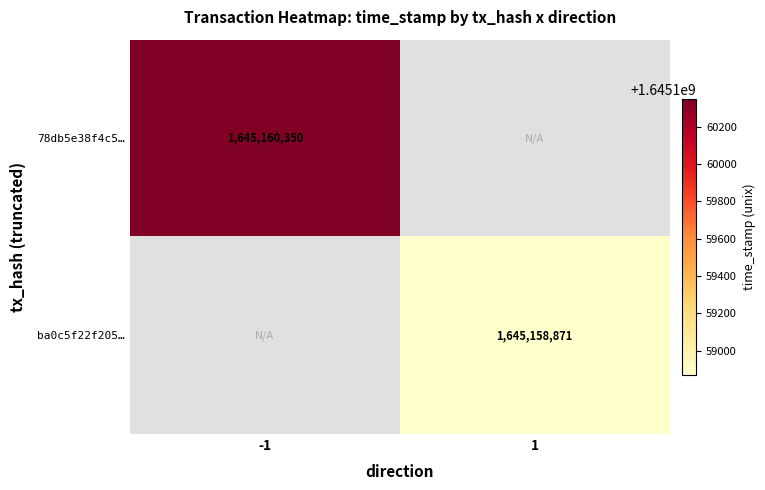

True or false: ba0c5f22f2052e458d10fd10c47119d9c37b6bb has a value of 1645158871 at 1.

True